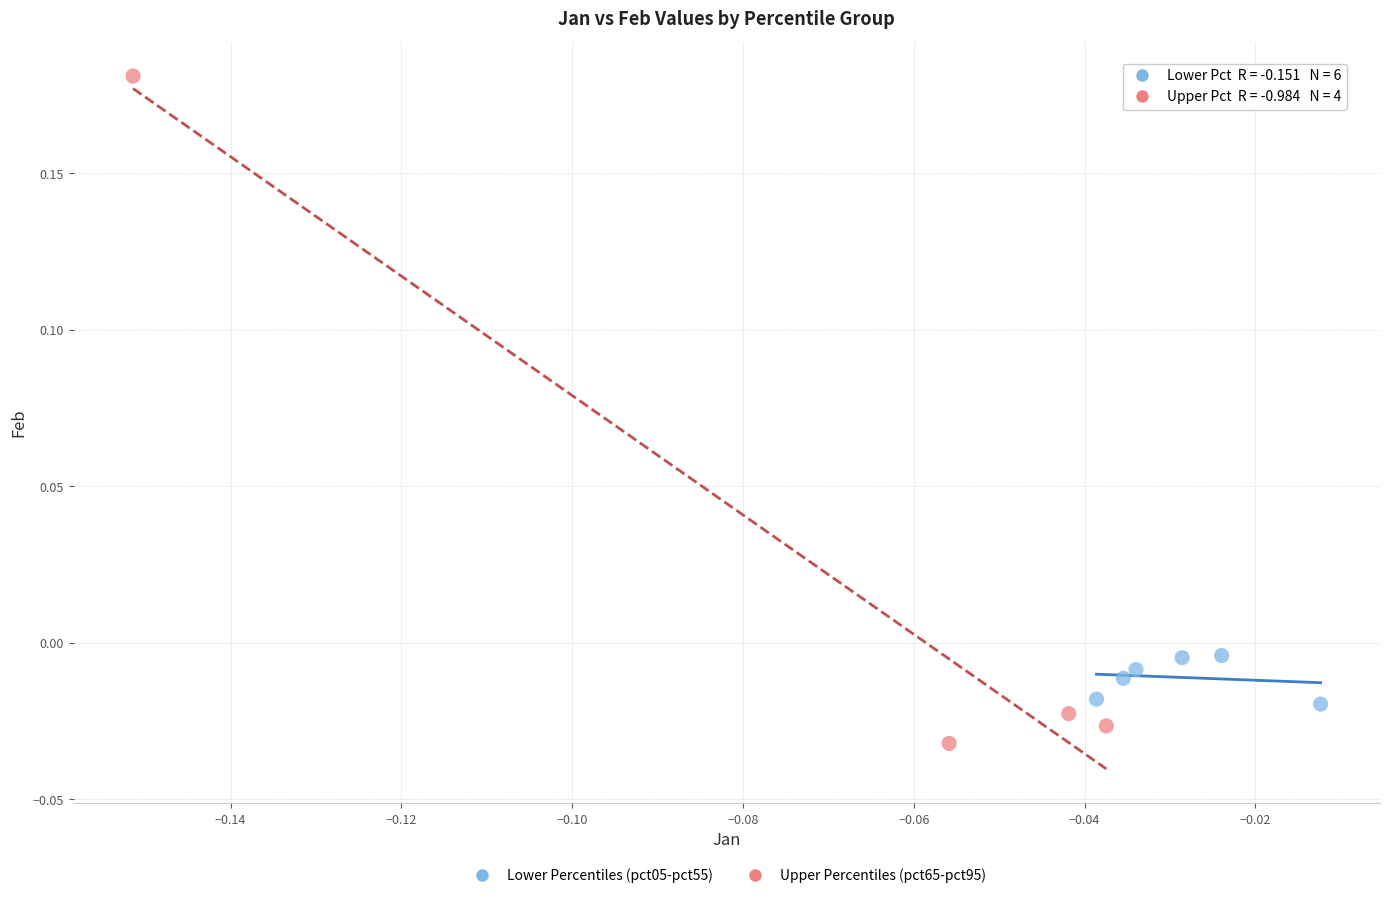

Which series reaches the maximum Y coordinate?

Upper Percentiles (pct65-pct95)